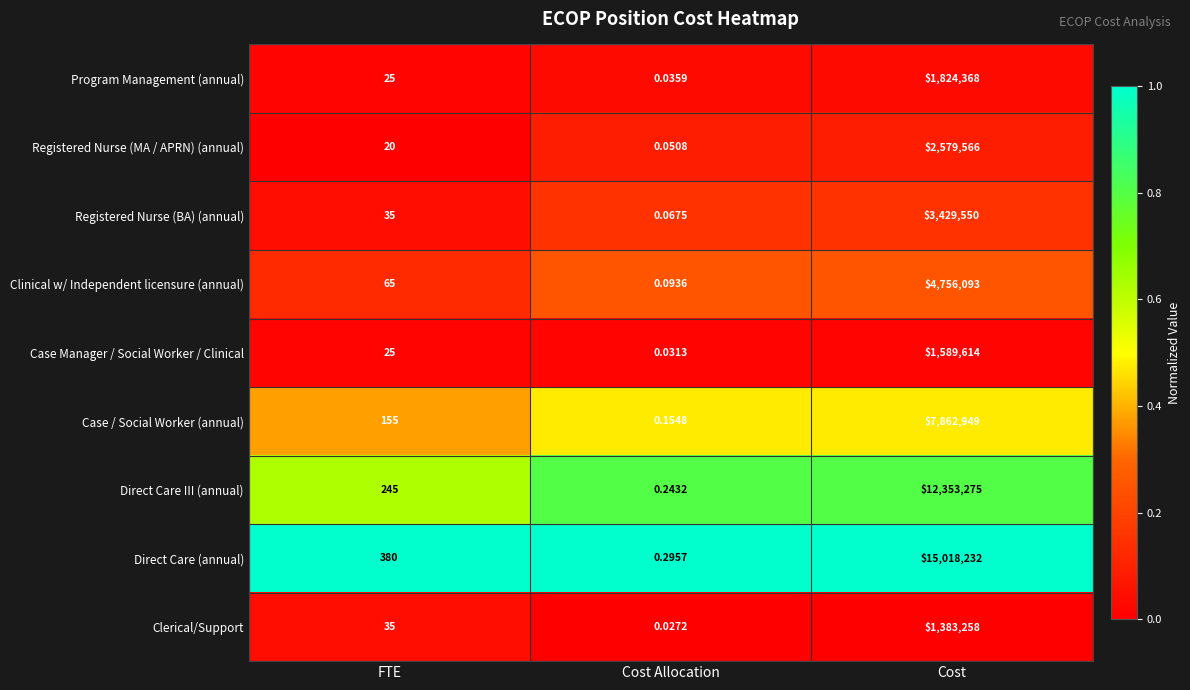

Which series changed the most between FTE and Cost Allocation?

Direct Care (annual)